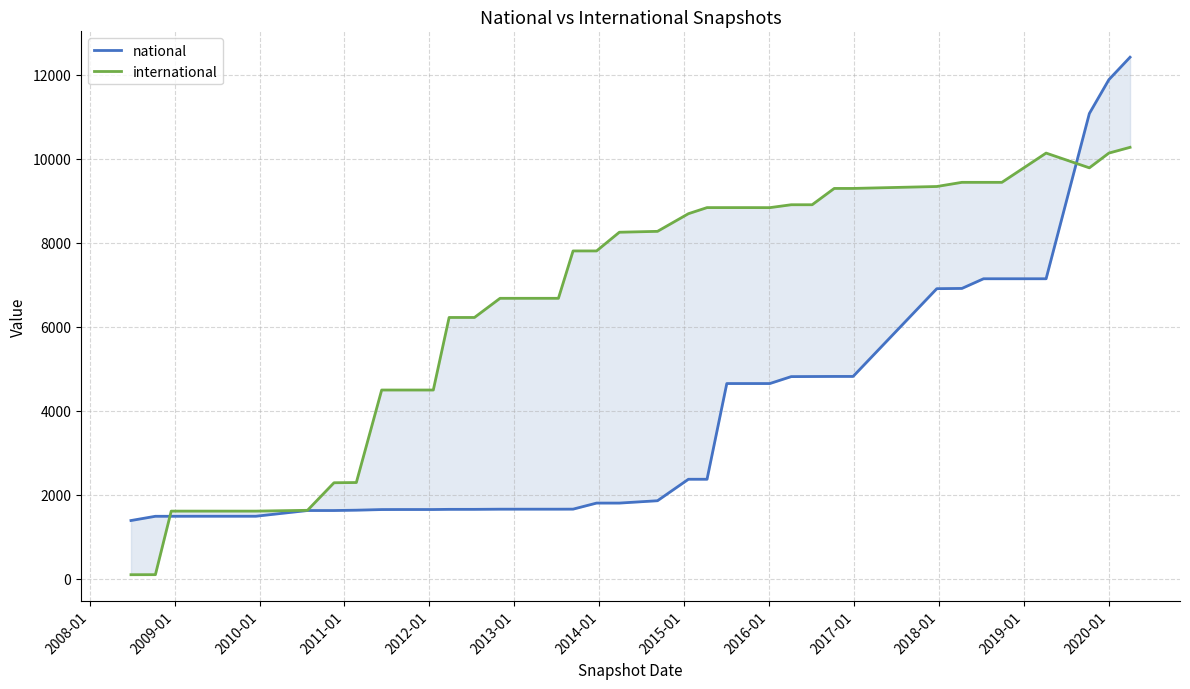

The value of international at 29 is 12600. True or false?

False